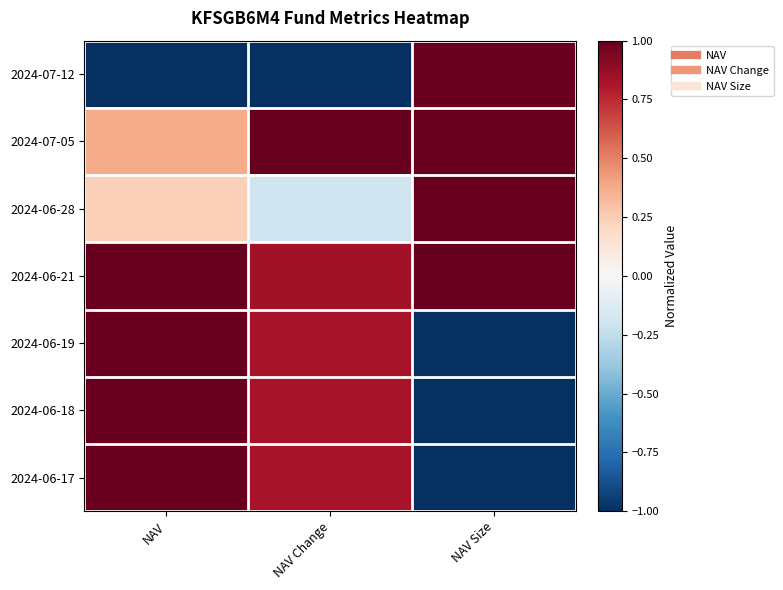

At NAV Size, list the series in order from smallest to largest.

2024-06-19, 2024-06-18, 2024-06-17, 2024-07-12, 2024-06-28, 2024-07-05, 2024-06-21